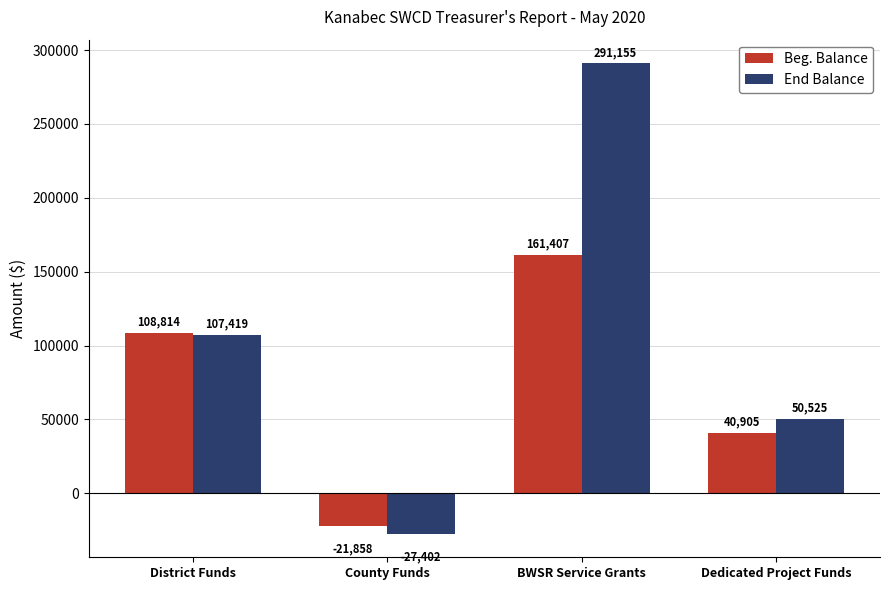

How many groups of bars are there?

4